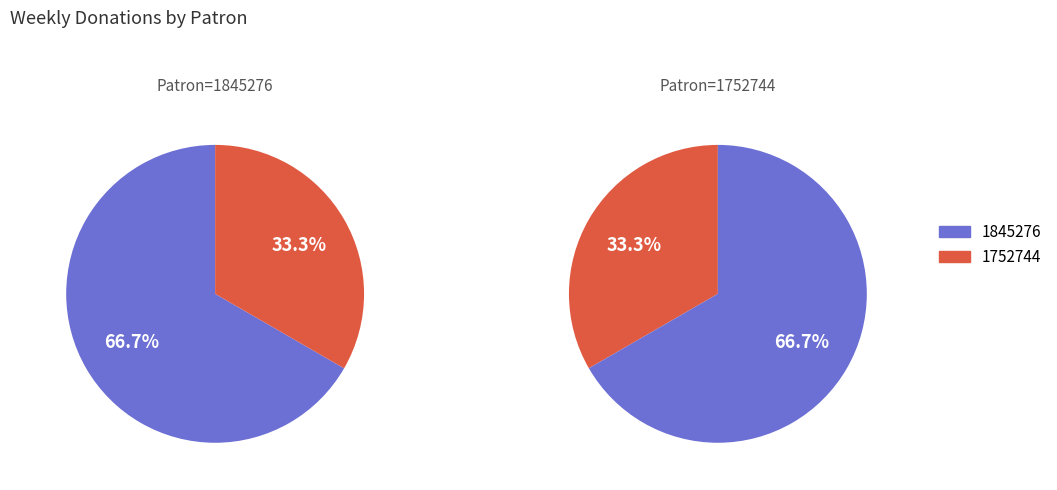

How many slices are in this pie chart?

2